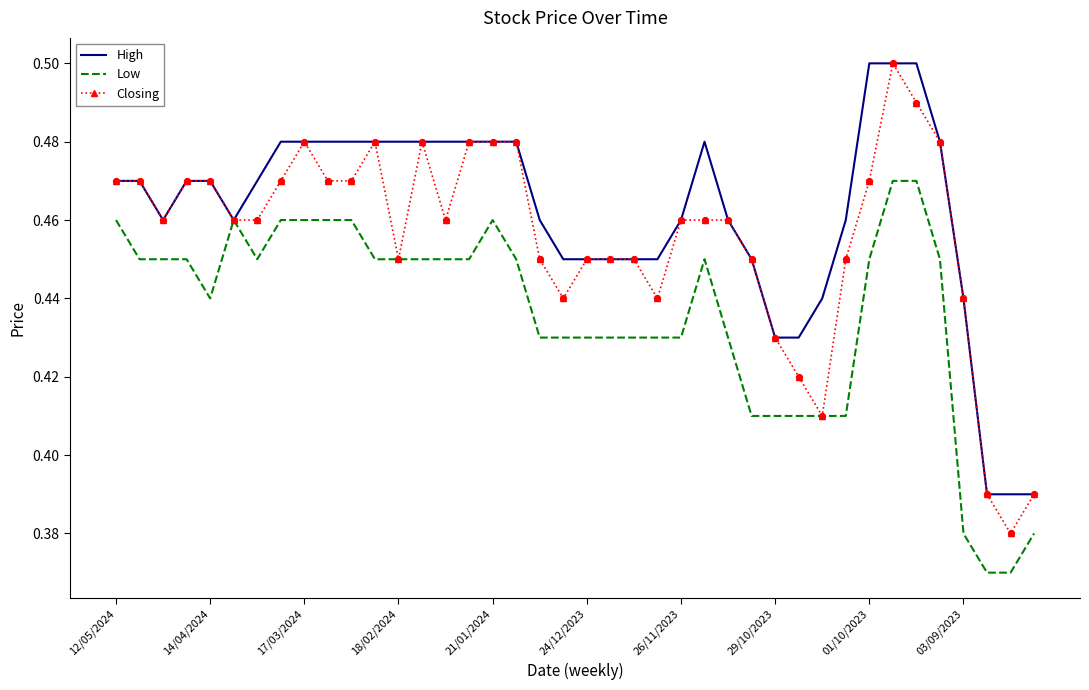

What are all the series names shown in the legend?

High, Low, Closing